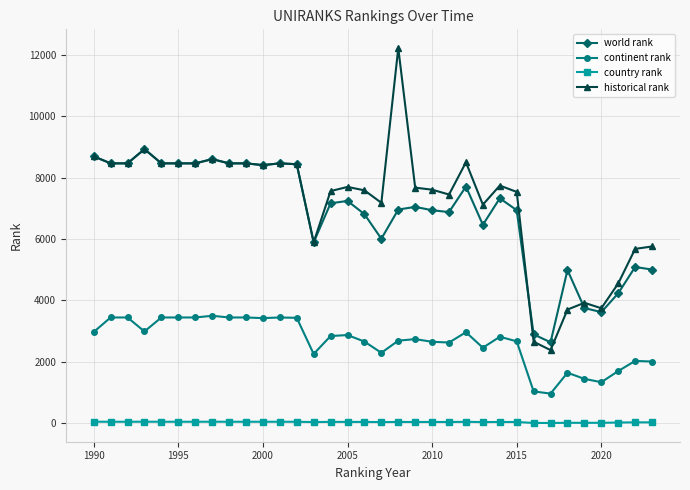

What is the greatest value displayed?

12228.0